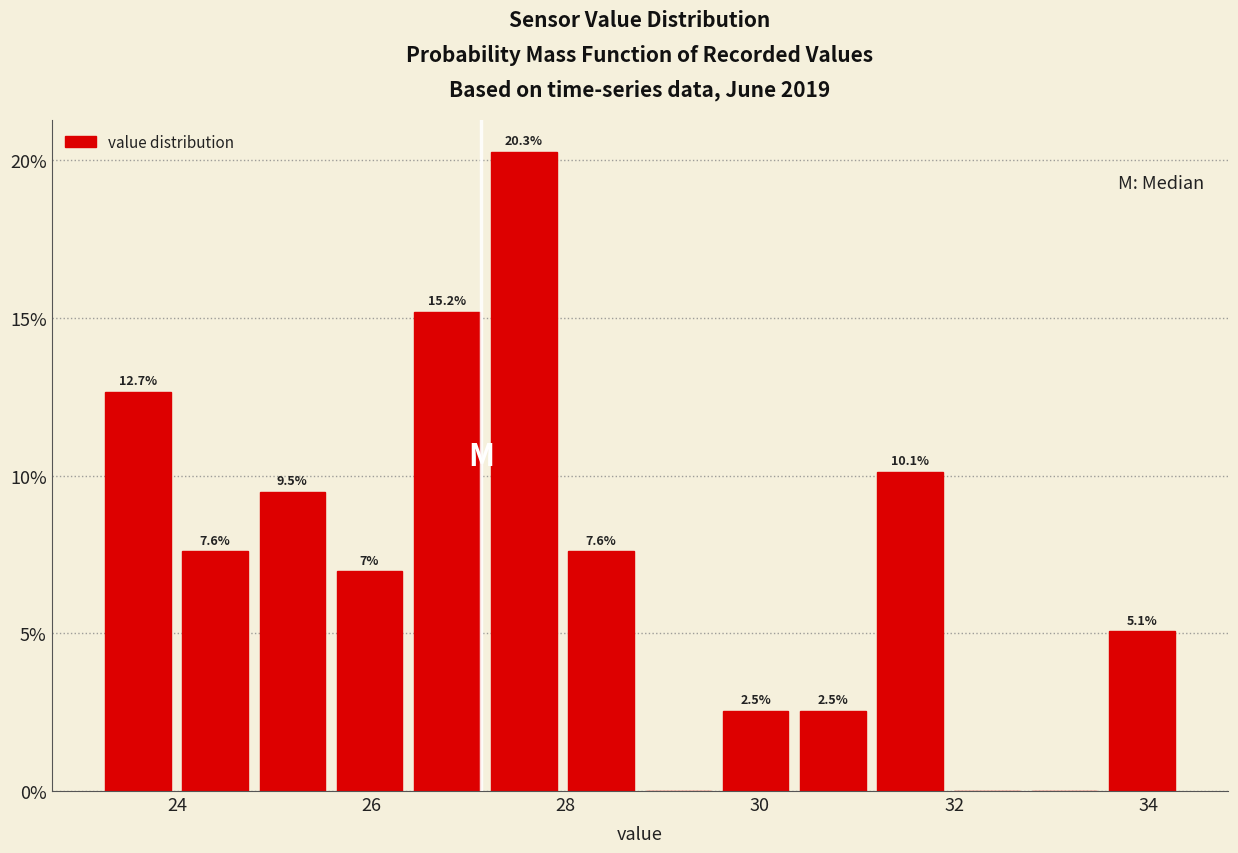

Read against the x-axis, roughly where is the centre of the tallest bar?

27.6